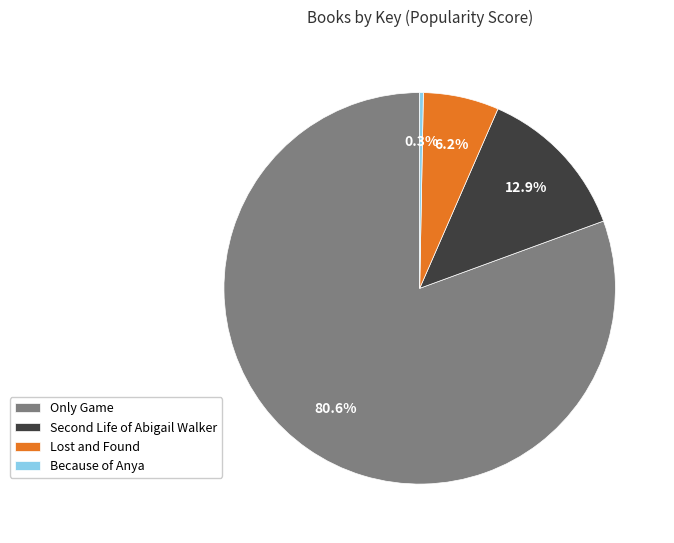

Is it true that Only Game is 81% of the pie?

True